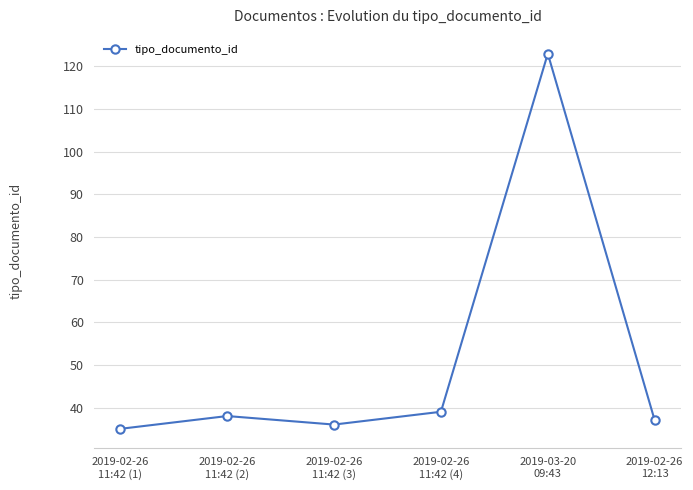

What is the sum of the values at 2019-02-26
11:42 (4) and 2019-02-26
11:42 (2)?

77